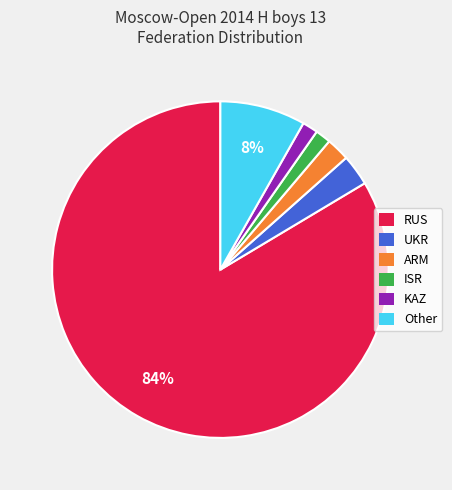

Does any single category account for the majority?

Yes